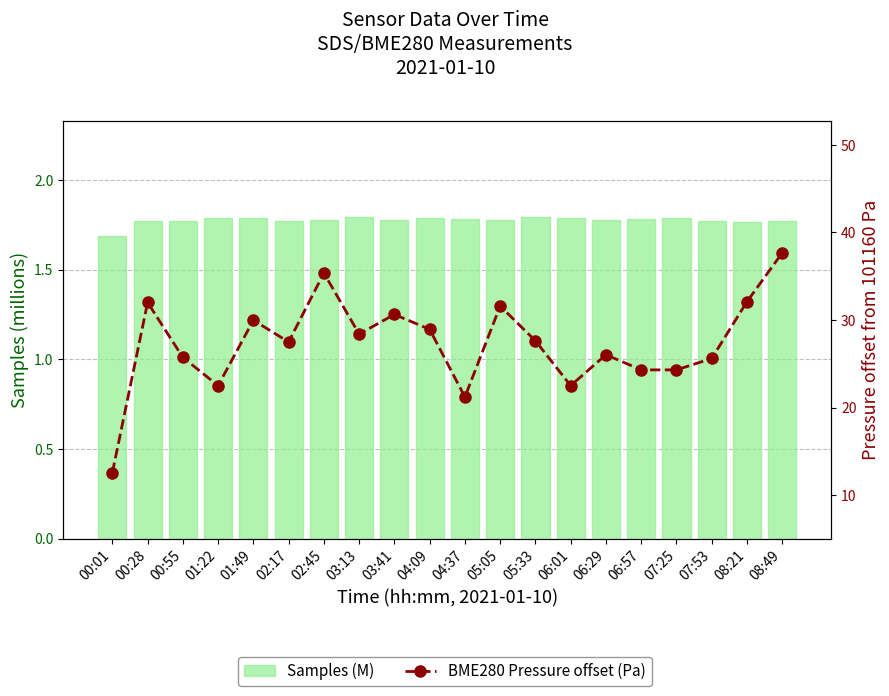

Where does the BME280 Pressure offset (Pa) series first go above 27?

00:28